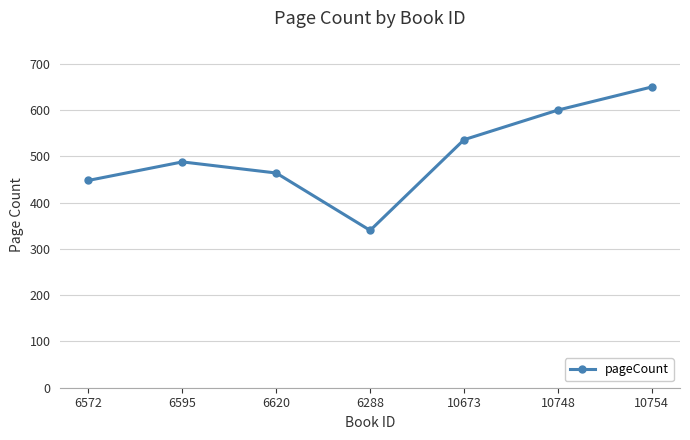

What is the change in value from 10673 to 10754?

+114